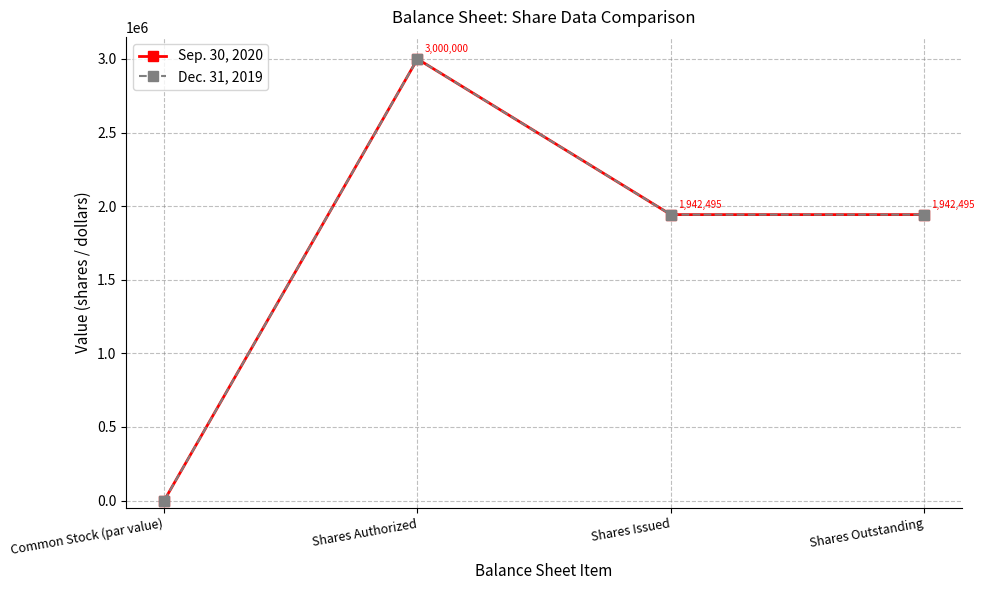

Is it true that Dec. 31, 2019 equals -1886591 at Common Stock (par value)?

False